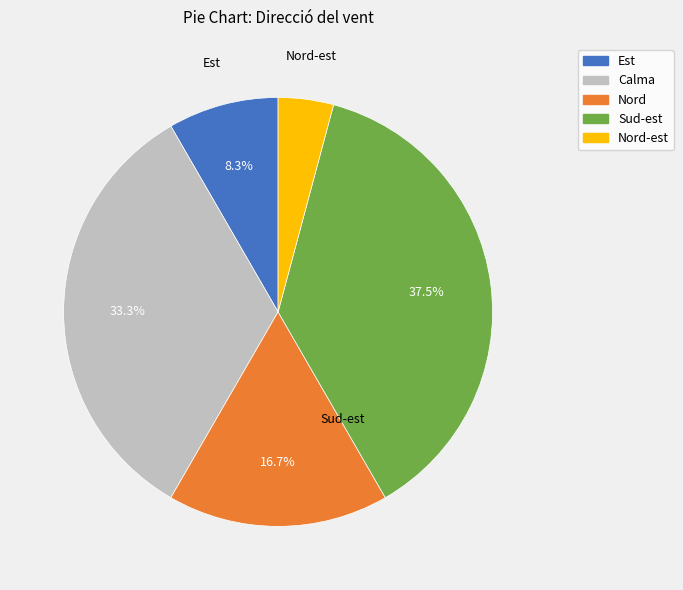

Does any single category account for the majority?

No